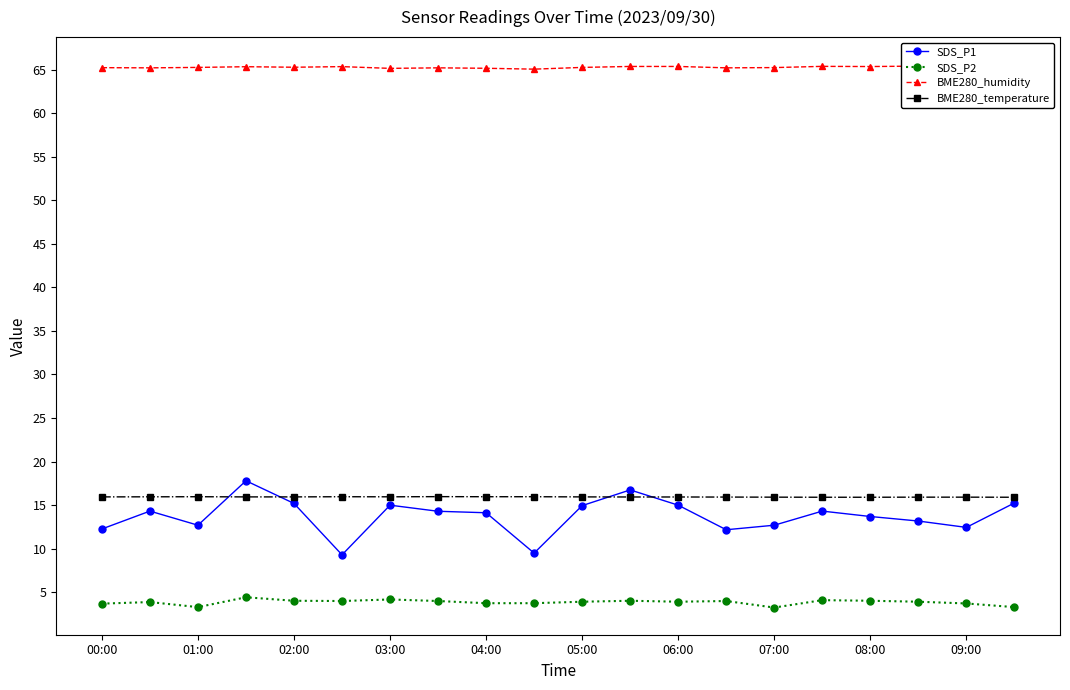

What are all the series names shown in the legend?

SDS_P1, SDS_P2, BME280_humidity, BME280_temperature